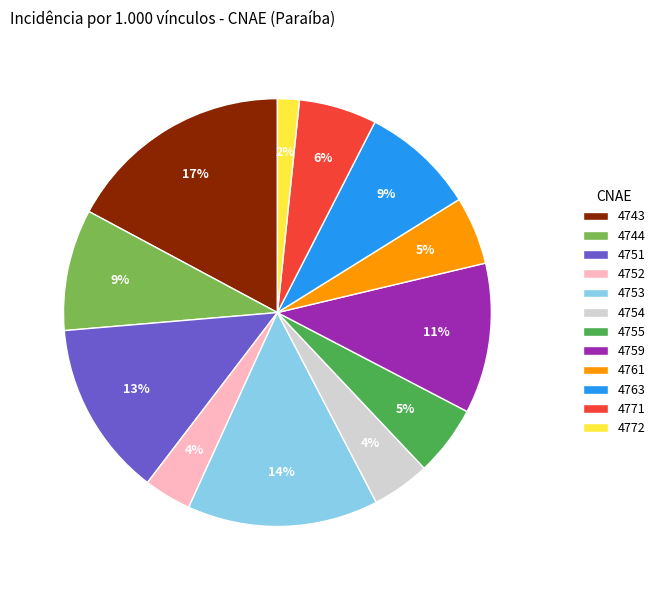

How many slices are in this pie chart?

12